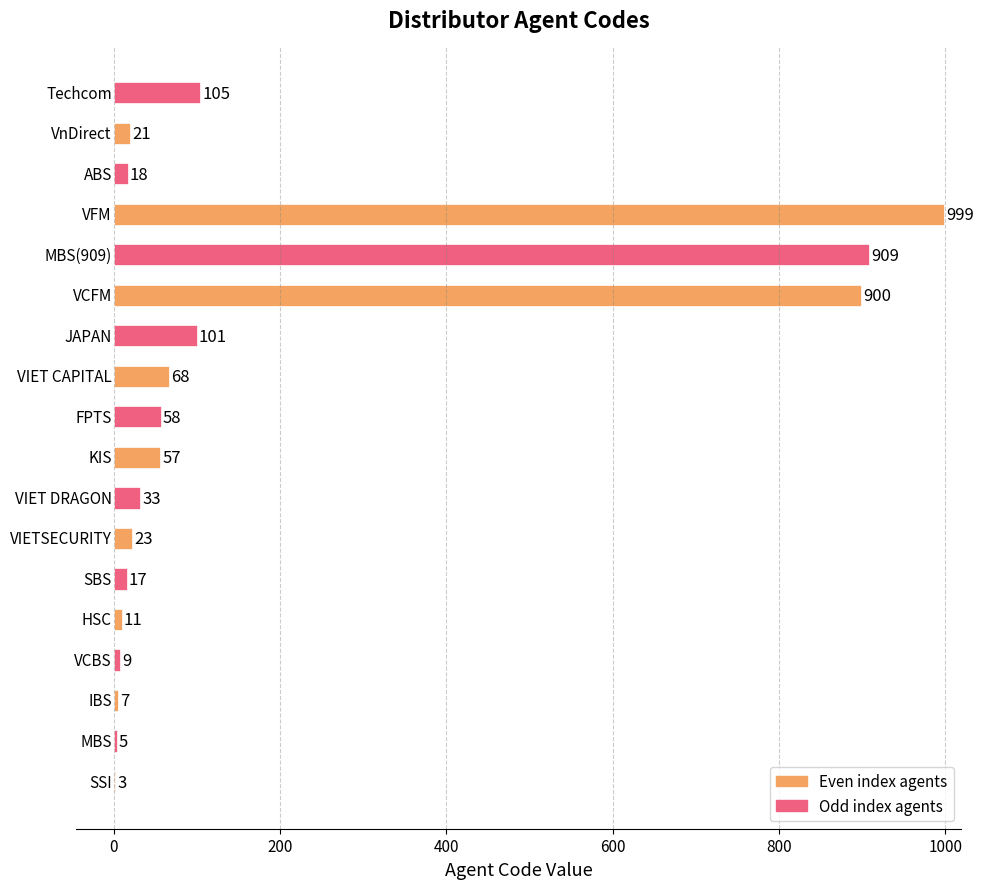

How many categories are shown in the chart?

18